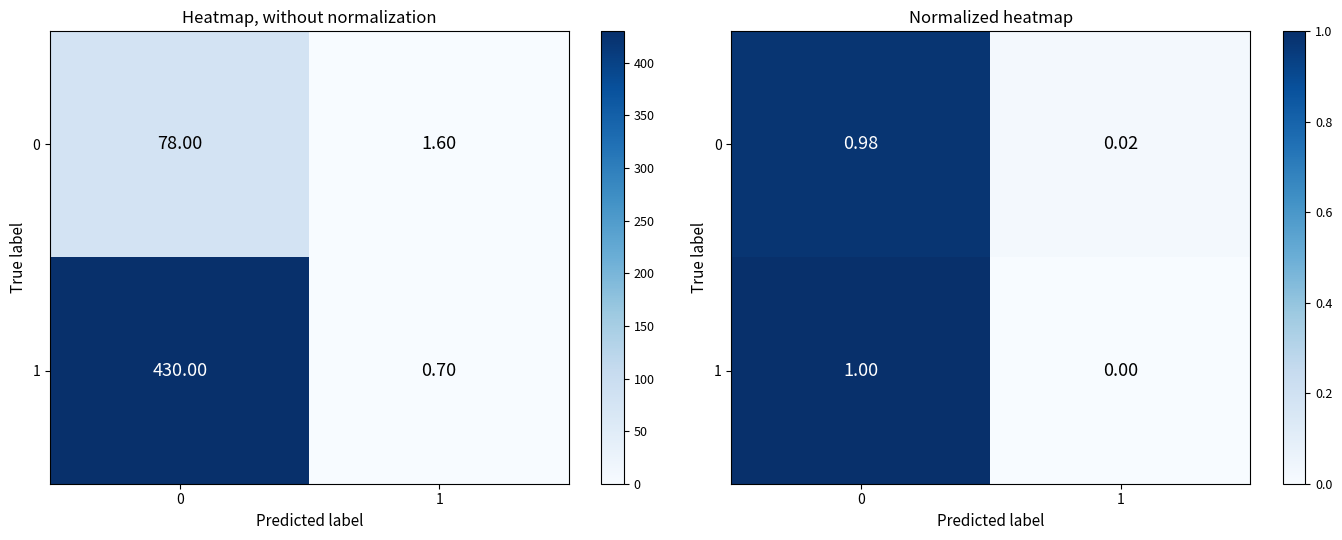

What is the total value across all series at 0?

2.0